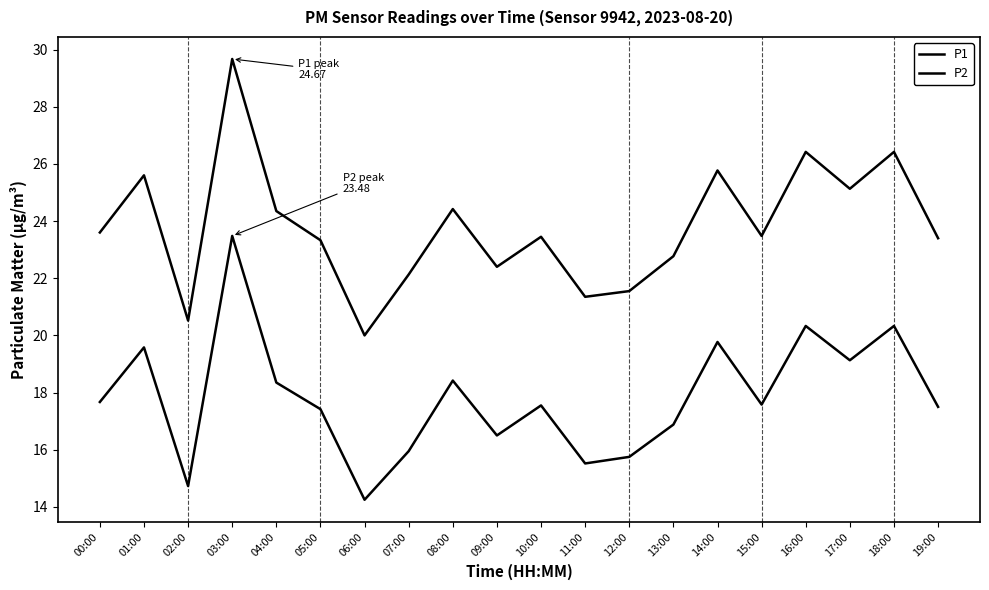

Reading left to right, list all the values displayed in this chart.

P1: 00:00=23.6	01:00=25.6	02:00=20.5	03:00=29.7	04:00=24.4	05:00=23.3	06:00=20.0	07:00=22.1	08:00=24.4	09:00=22.4	10:00=23.4	11:00=21.4	12:00=21.6	13:00=22.8	14:00=25.8	15:00=23.5	16:00=26.4	17:00=25.1	18:00=26.4	19:00=23.4
P2: 00:00=17.7	01:00=19.6	02:00=14.7	03:00=23.5	04:00=18.4	05:00=17.4	06:00=14.2	07:00=15.9	08:00=18.4	09:00=16.5	10:00=17.6	11:00=15.5	12:00=15.8	13:00=16.9	14:00=19.8	15:00=17.6	16:00=20.3	17:00=19.1	18:00=20.3	19:00=17.5